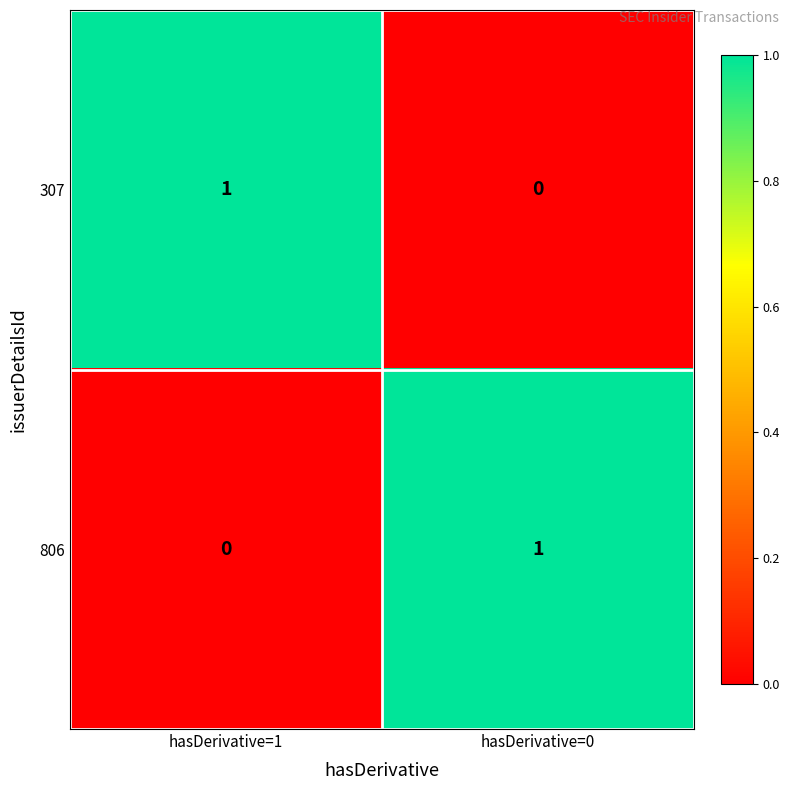

Is the value of 806 at hasDerivative=0 greater than the value of 307 at hasDerivative=0?

Yes